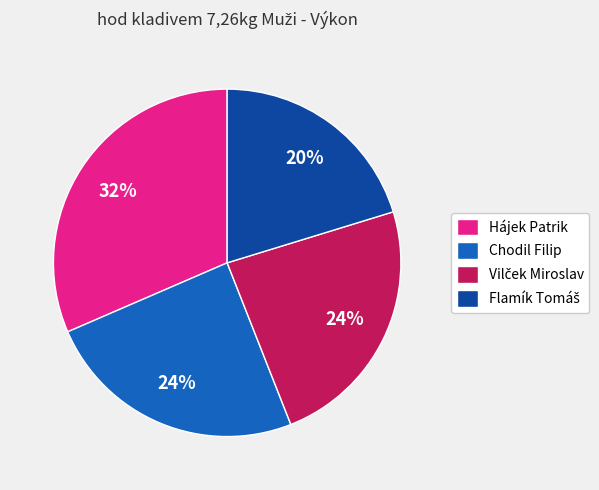

Does any single category account for the majority?

No